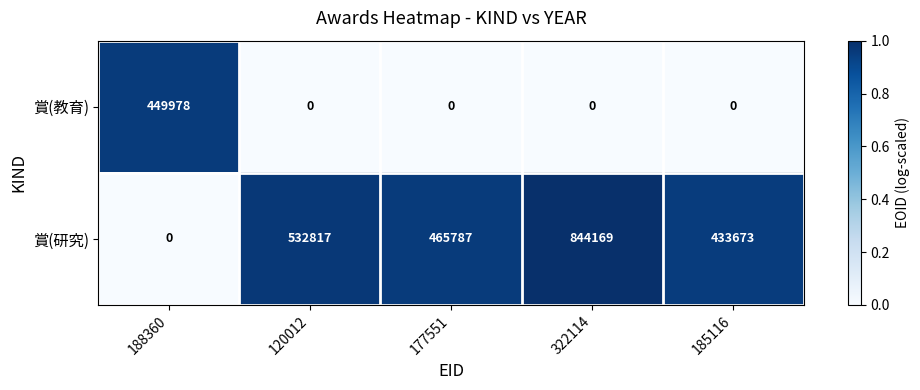

The value of 賞(研究) at 177551 is 465787. True or false?

True